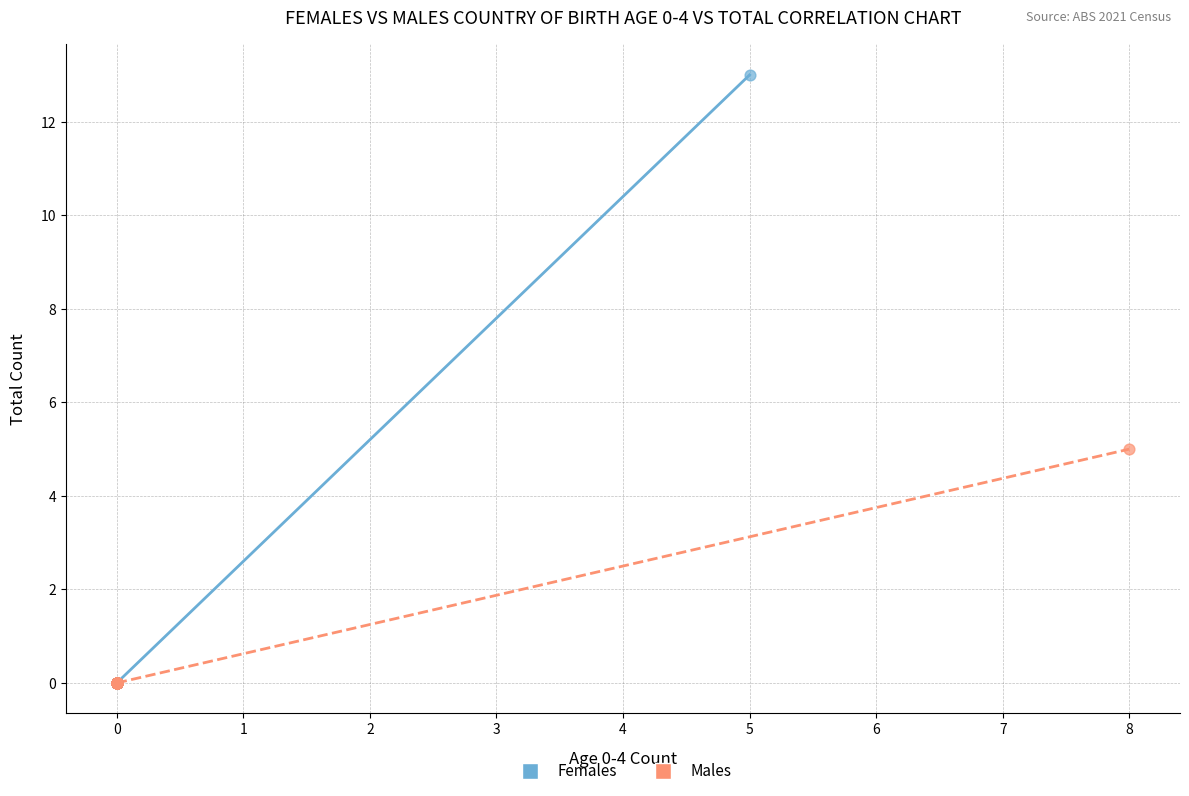

Which series has the largest Y range (max minus min)?

Females